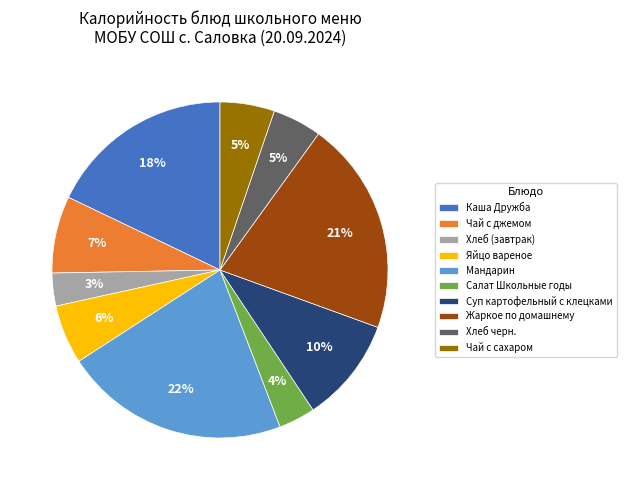

How many segments does this pie chart have?

10